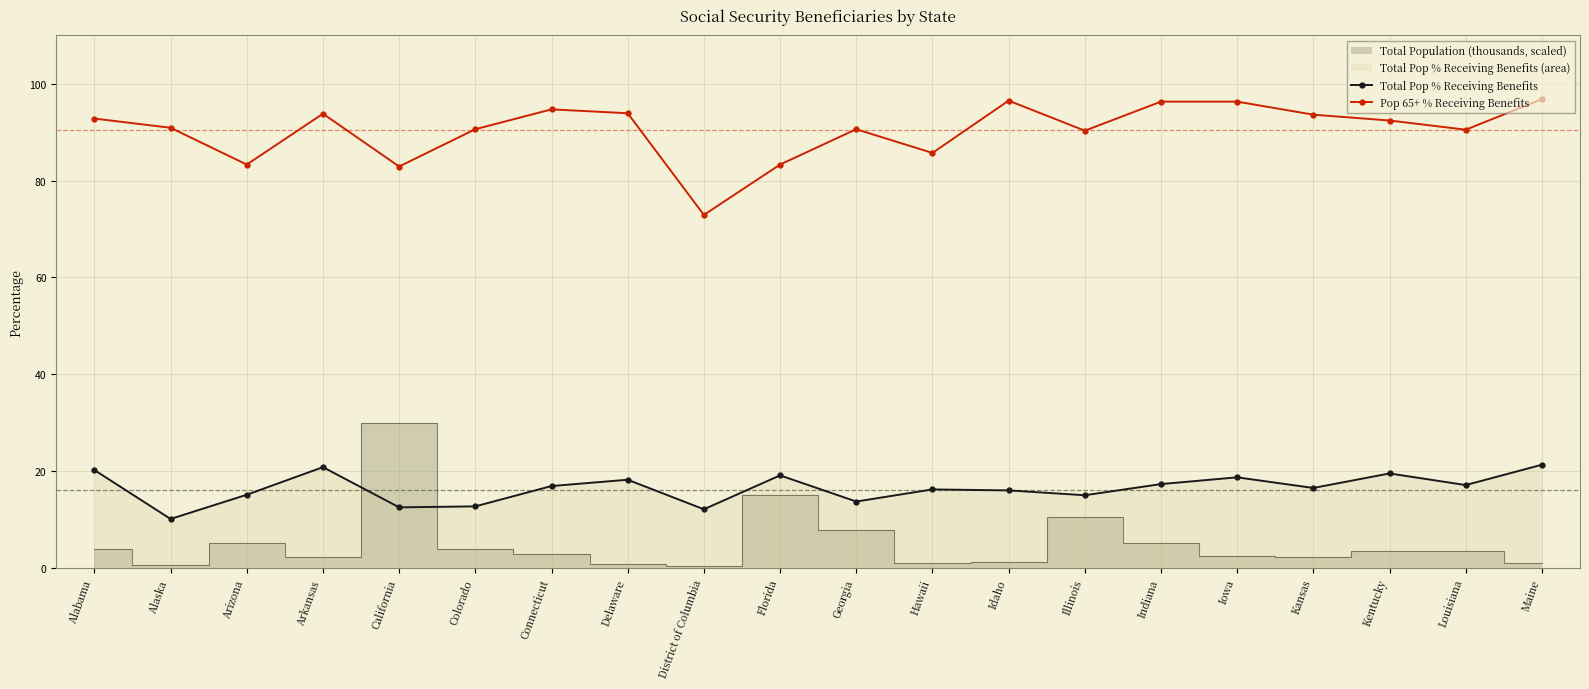

What is the greatest value displayed?

96.8